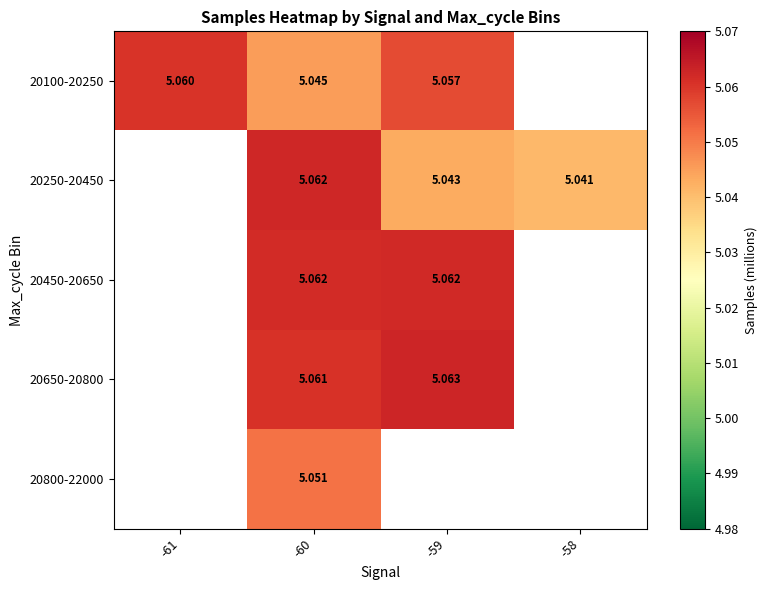

What is the maximum value shown in the chart?

5.1